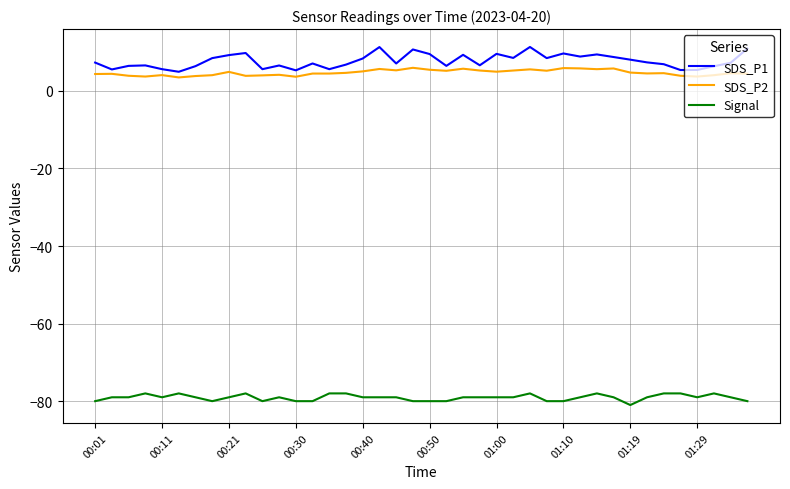

Rank the series by their maximum value, from highest to lowest.

SDS_P1, SDS_P2, Signal